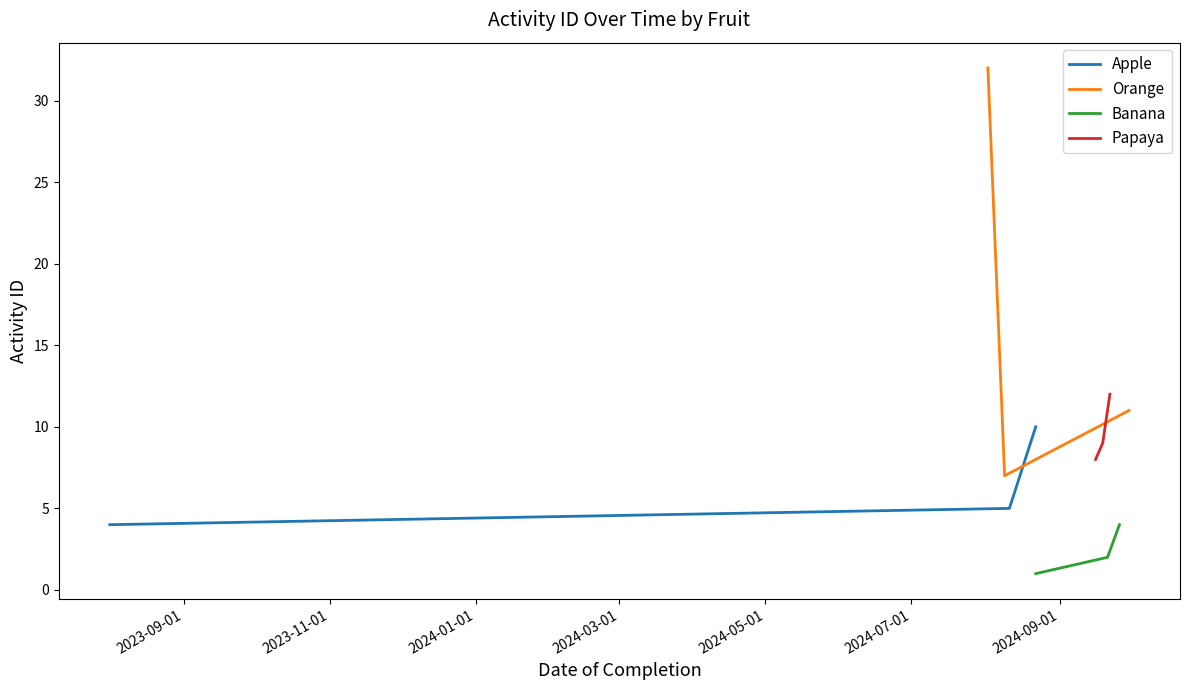

Does the chart display data point markers on the line(s)?

No